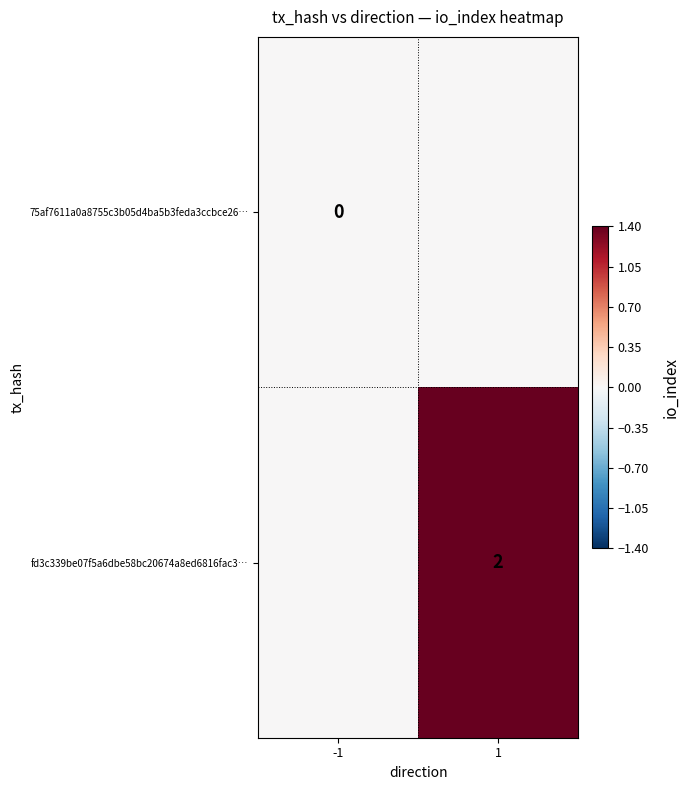

The value of fd3c339be07f5a6dbe58bc20674a8ed6816fac3… at 1 is 1. True or false?

False